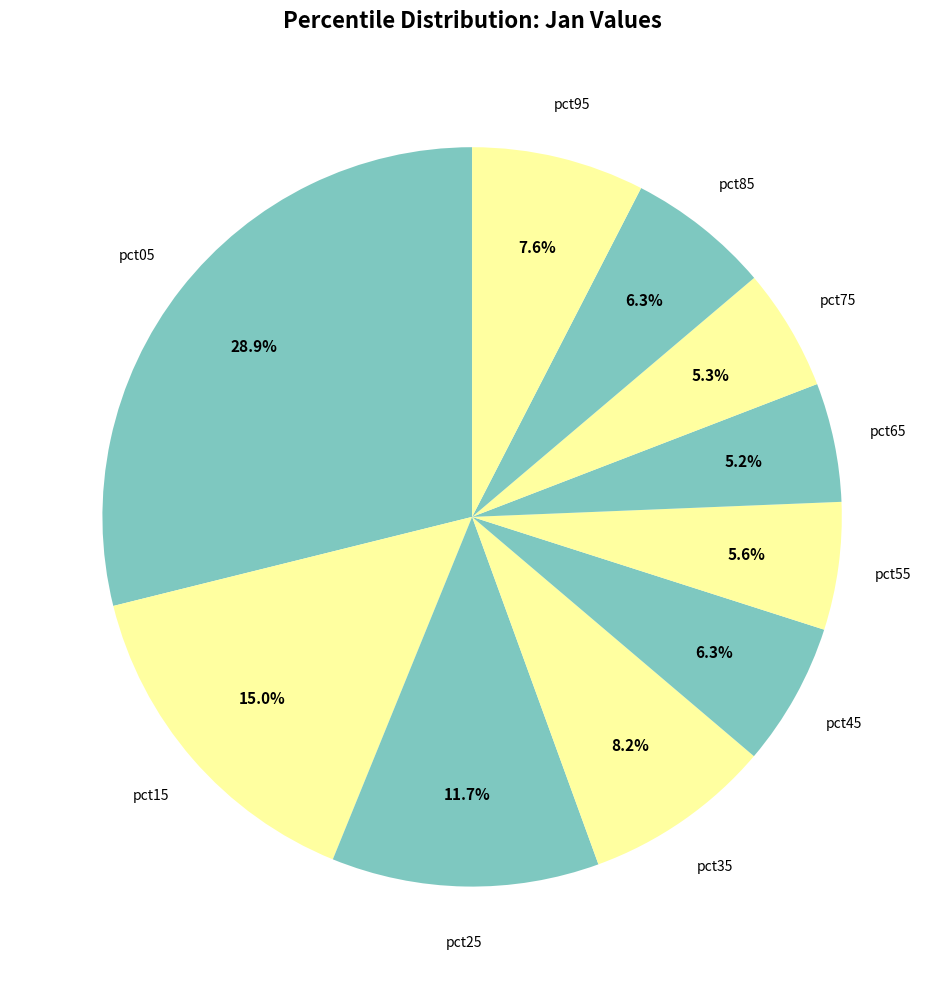

How many slices are in this pie chart?

10